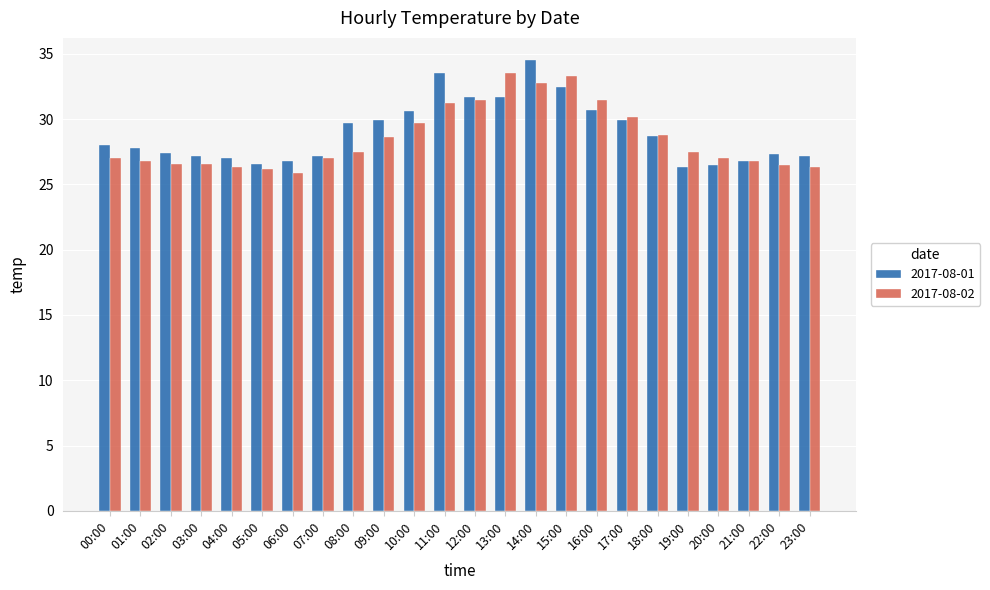

The value of 2017-08-01 at 09:00 is 51.7. True or false?

False